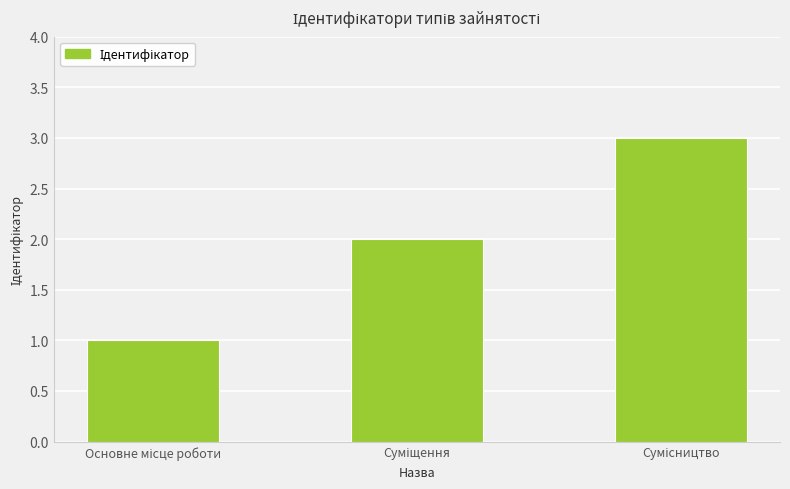

What is the sum of all values?

6